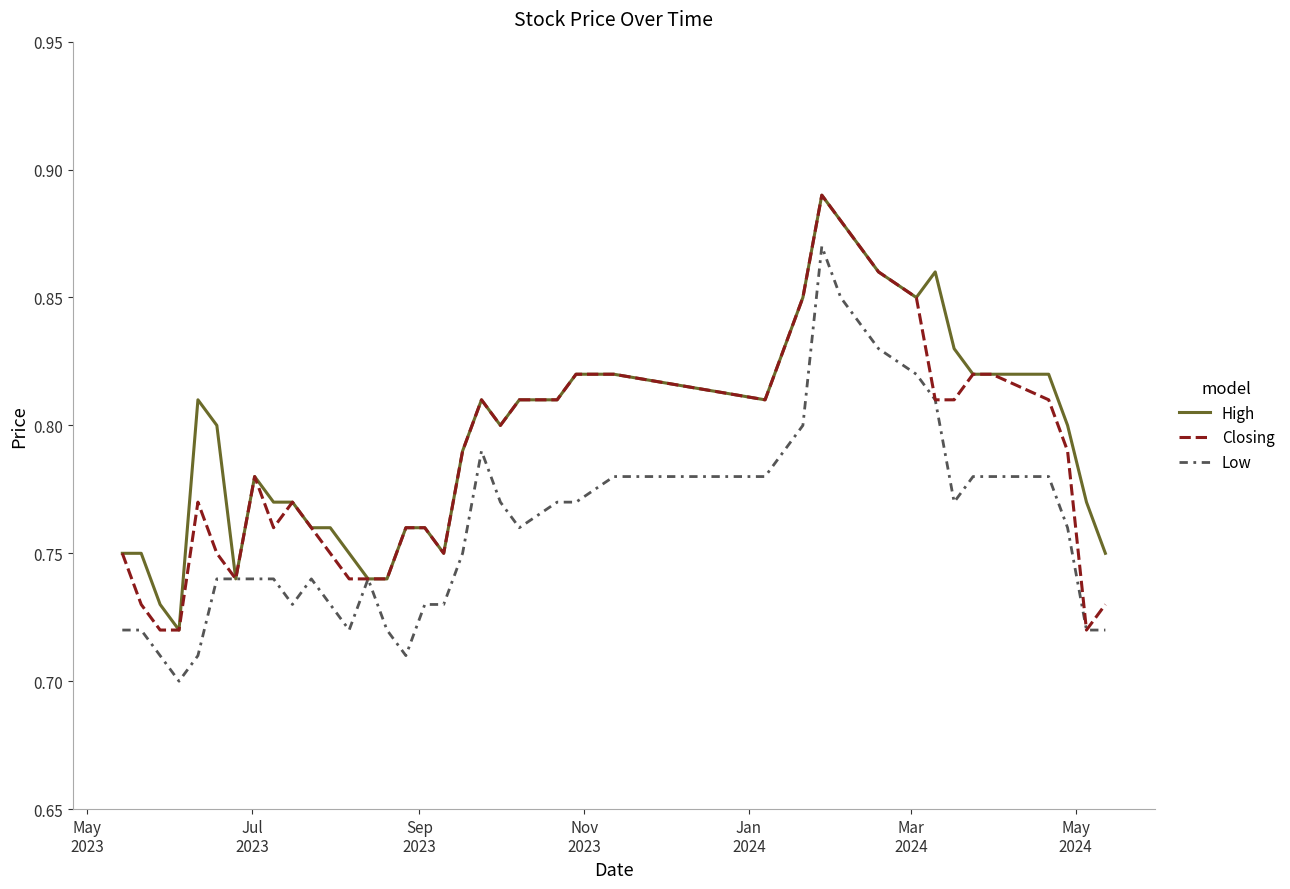

How many Closing values are between 0 and 1?

40